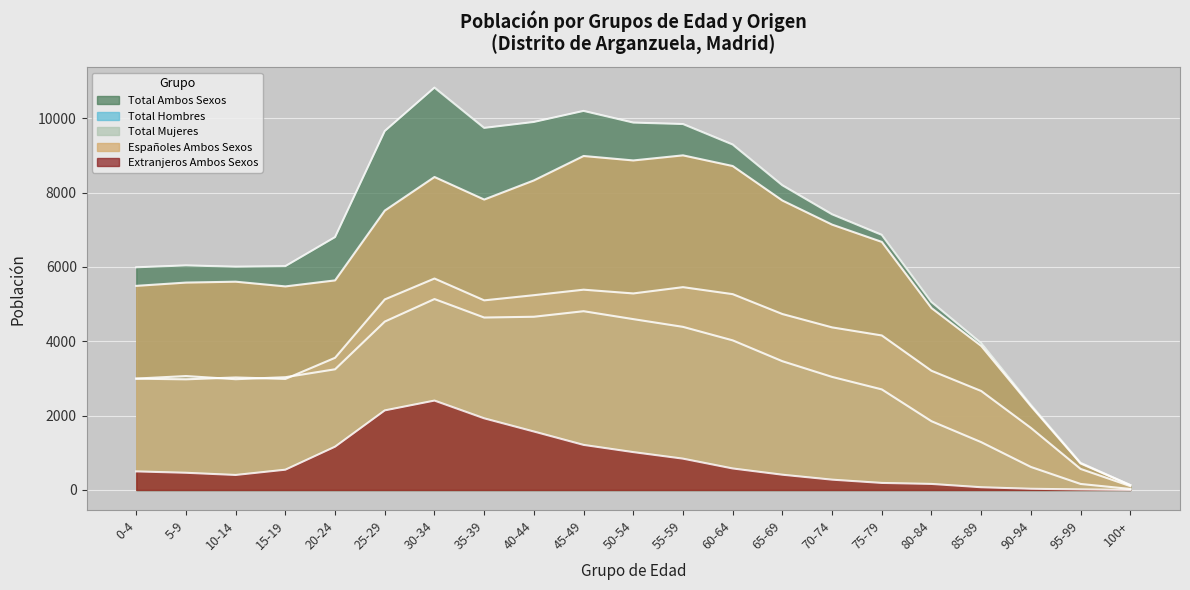

Rank the series by their maximum value, from lowest to highest.

Extranjeros Ambos Sexos, Total Hombres, Total Mujeres, Españoles Ambos Sexos, Total Ambos Sexos